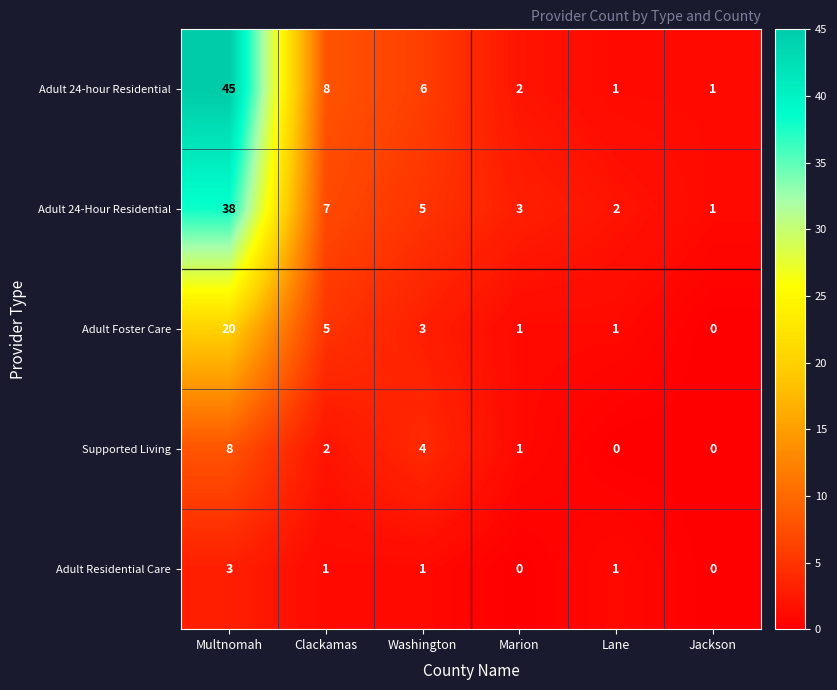

Rank the series at Multnomah from lowest to highest value.

Adult Residential Care, Supported Living, Adult Foster Care, Adult 24-Hour Residential, Adult 24-hour Residential